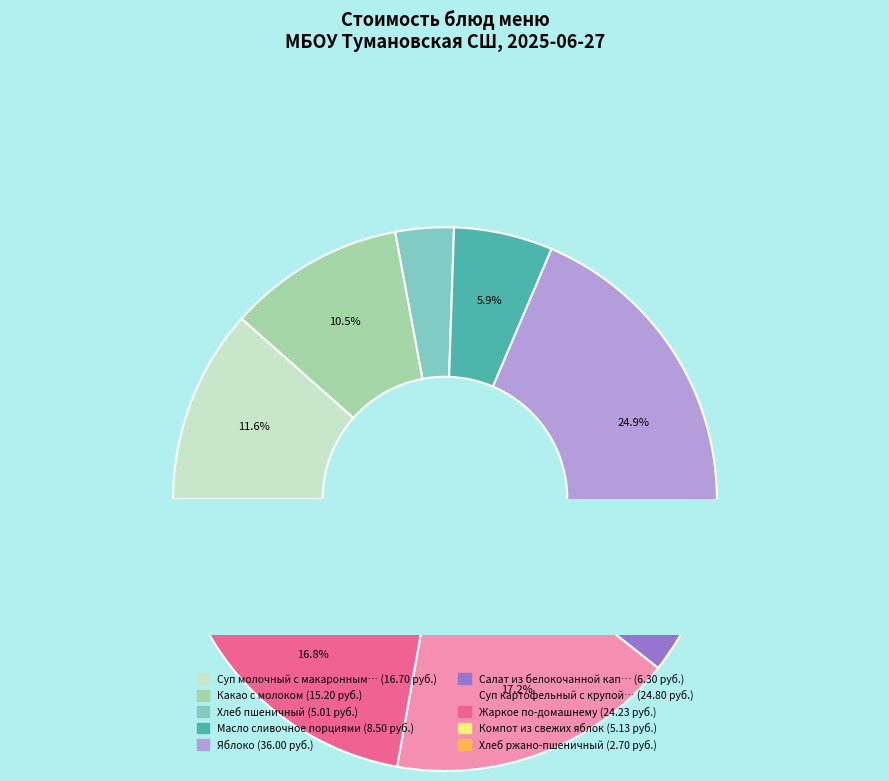

What is the change in value from Масло сливочное порциями to Жаркое по-домашнему?

+15.7